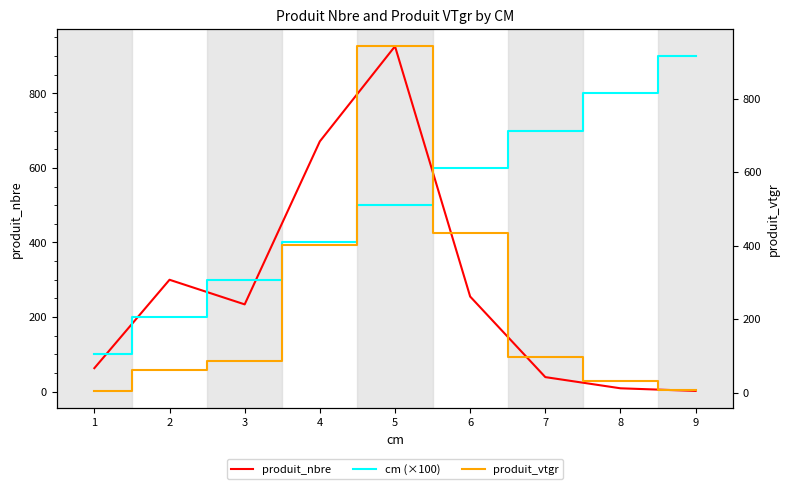

How many times do produit_vtgr and produit_nbre cross each other?

1